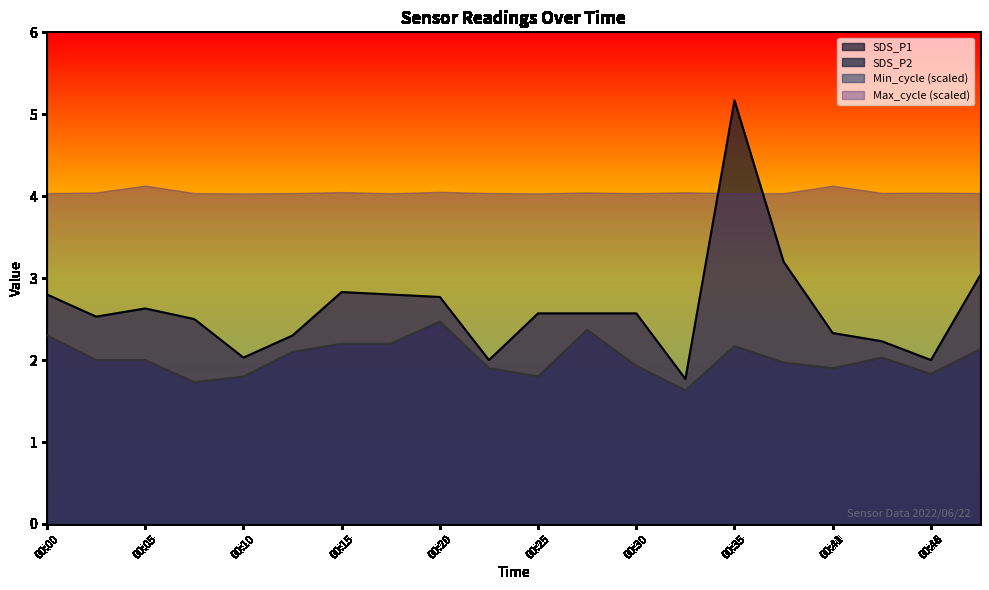

What is the value of the SDS_P1 point at the 1st from the left?

2.8